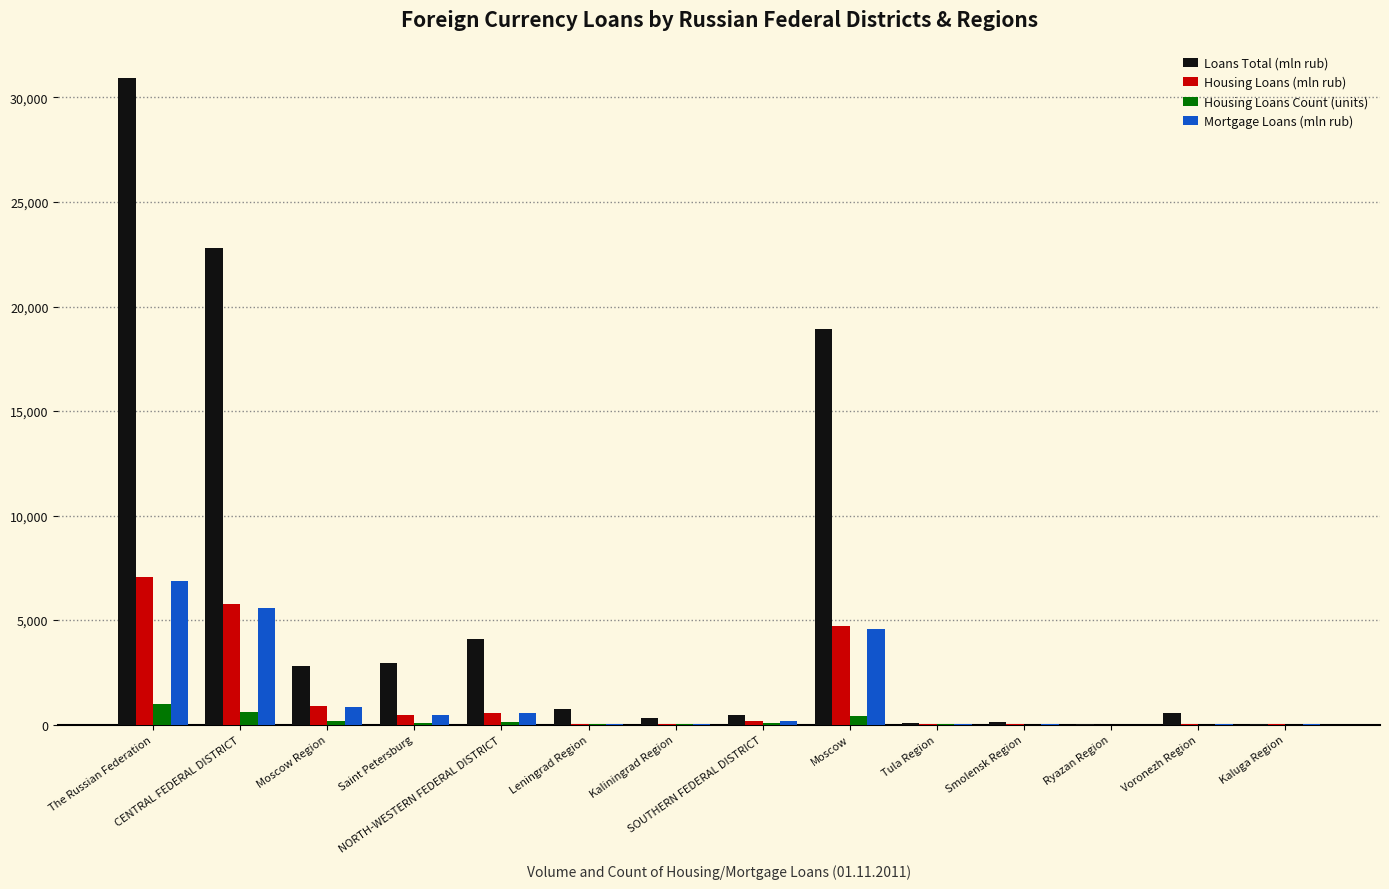

Are the bars horizontal?

No